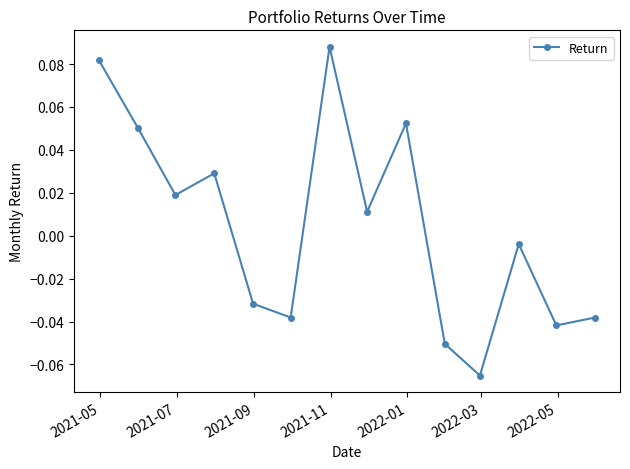

How many points are higher than both their immediate neighbors (excluding endpoints)?

4